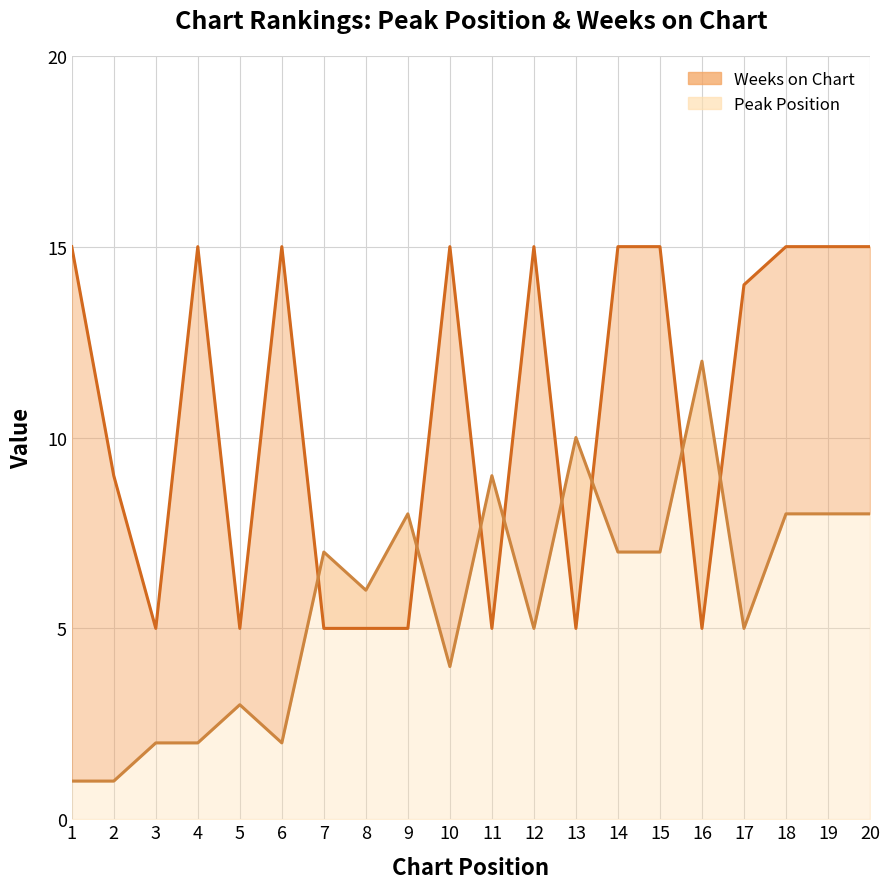

Is the value of Peak Position at 20 greater than the value of Weeks on Chart at 7?

Yes